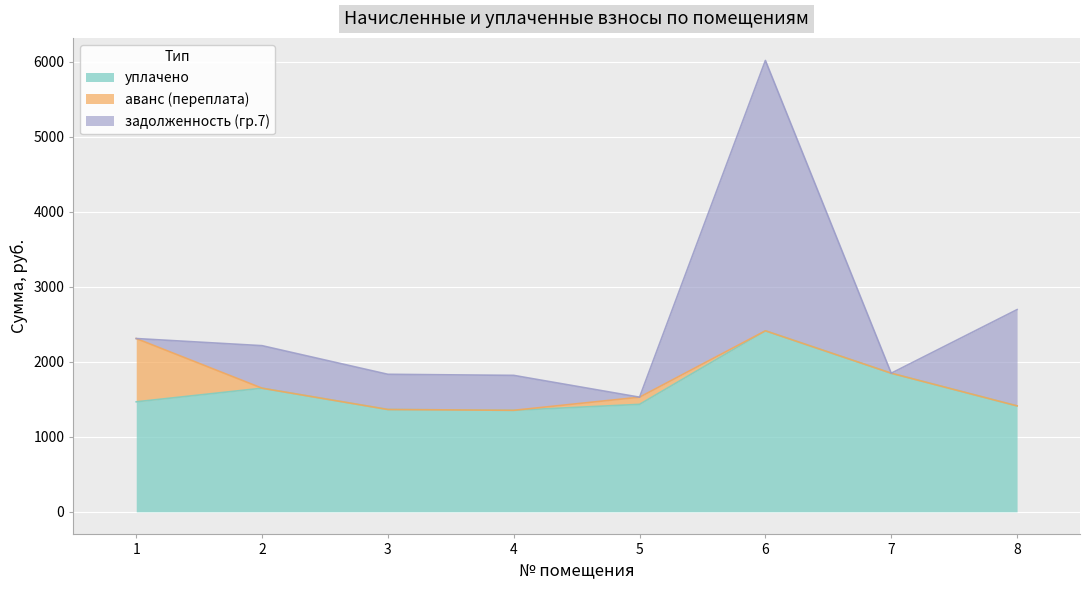

Where is задолженность (гр.7) nearest to the value 1801?

8